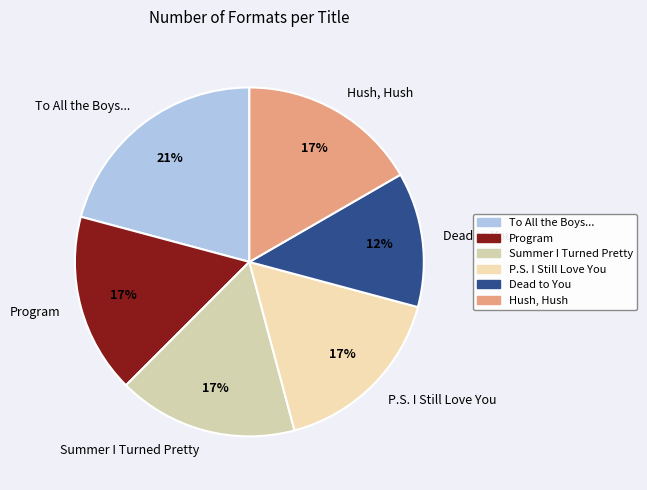

To the nearest percent, what is the average slice percentage?

17%